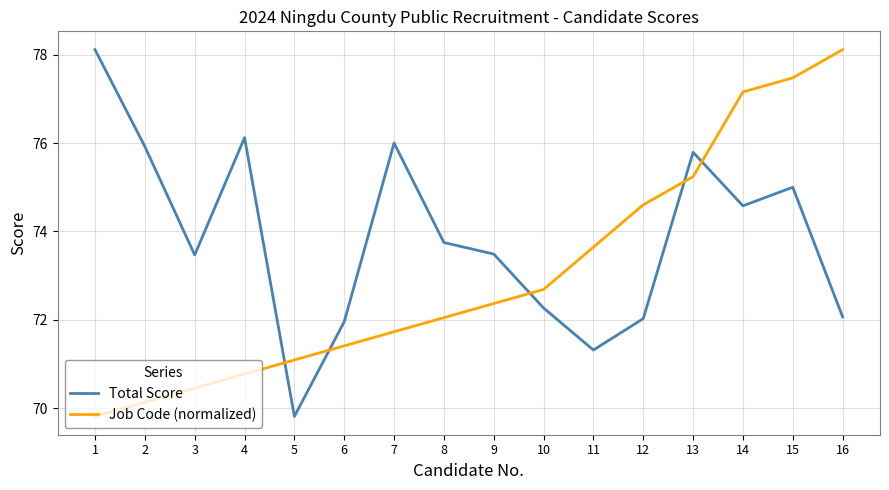

Which series has the largest total across all categories?

Total Score